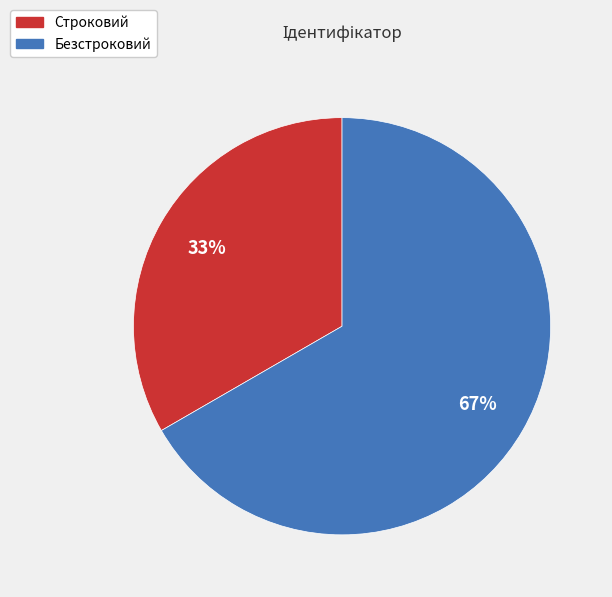

Combined, do Строковий and Безстроковий account for over 50%?

Yes